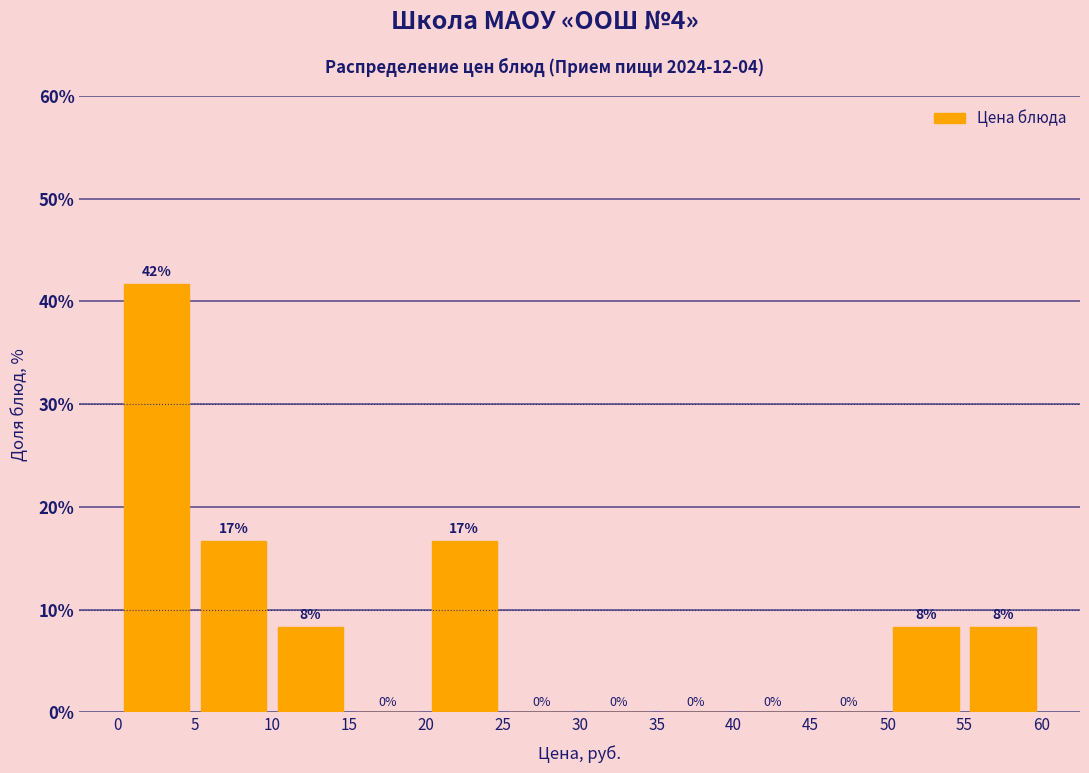

Which range on the x-axis has the tallest bar?

0 to 5